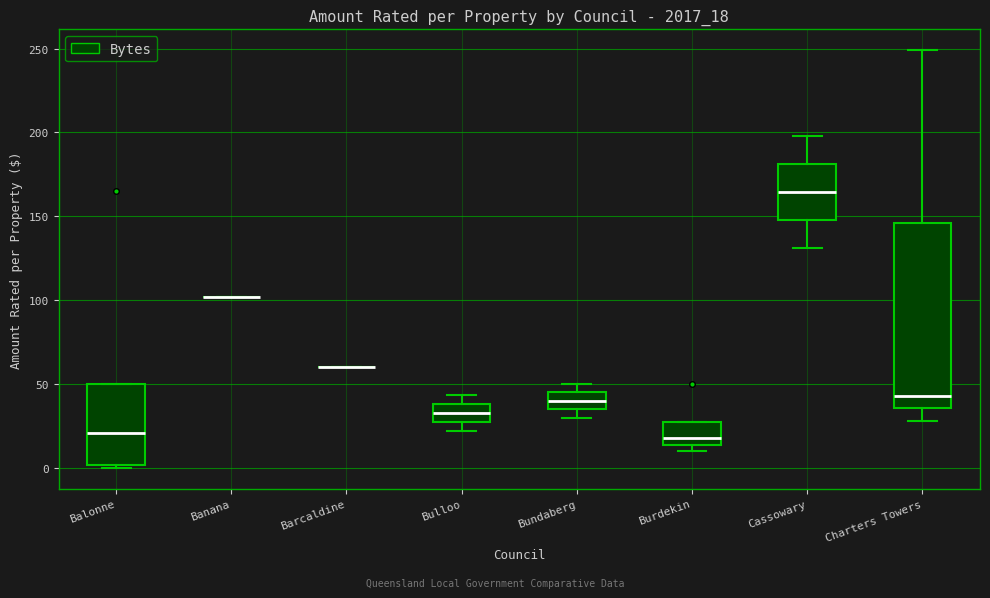

Which box is the tallest, from its lower edge to its upper edge?

Charters Towers